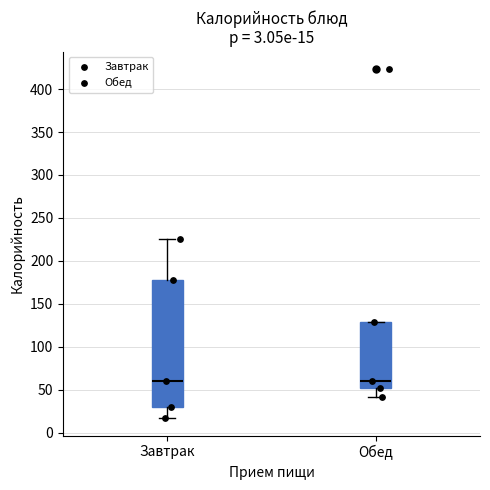

Which box is the tallest, from its lower edge to its upper edge?

Завтрак